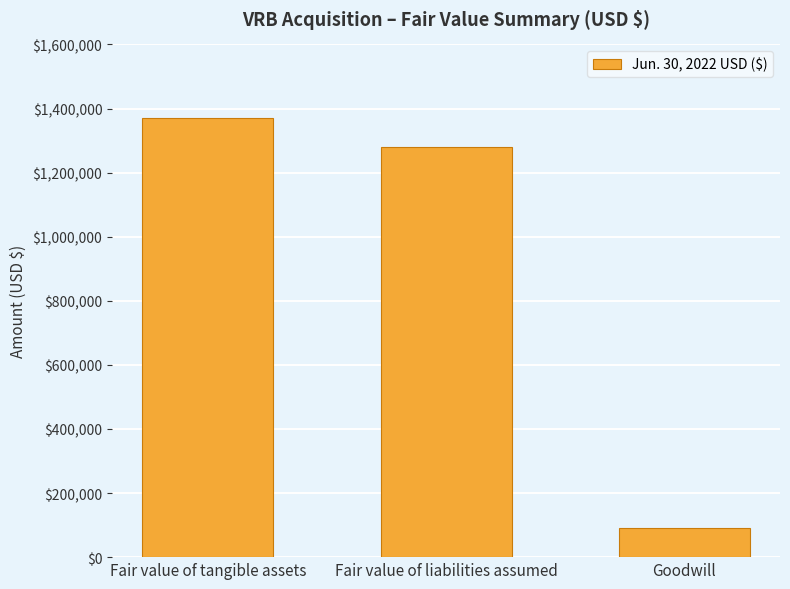

Reading left to right, list all the values displayed in this chart.

Fair value of tangible assets=1370000	Fair value of liabilities assumed=1280000	Goodwill=90000